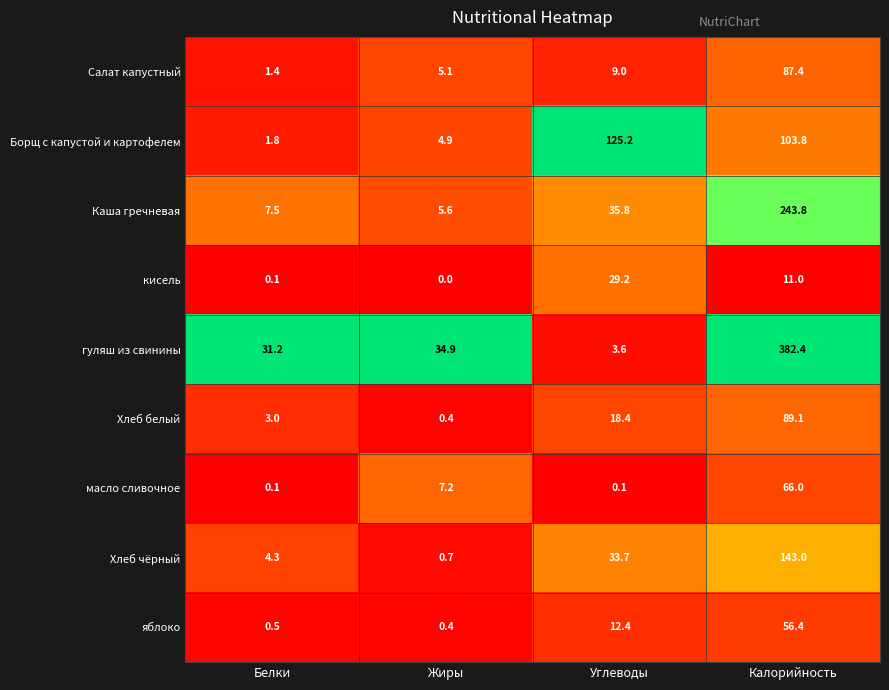

Rank the categories by Каша гречневая value from lowest to highest.

Жиры, Белки, Углеводы, Калорийность